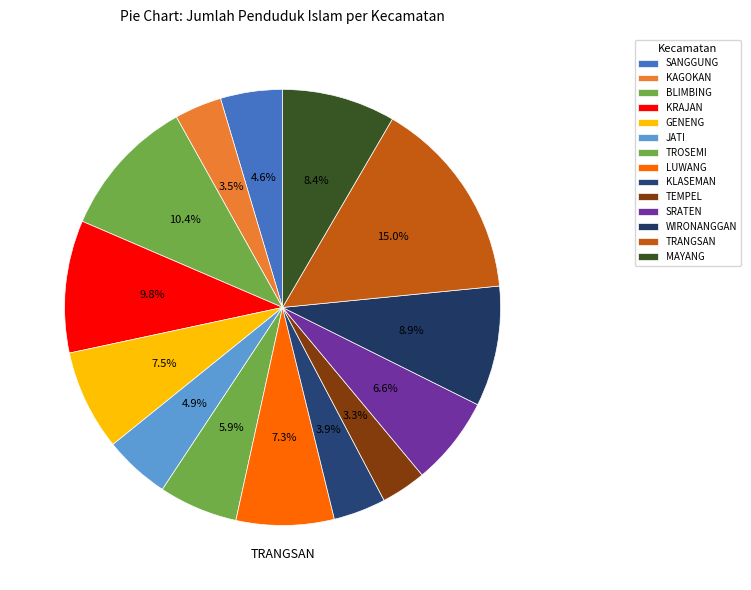

To the nearest percent, what is the combined percentage of LUWANG and JATI?

12%